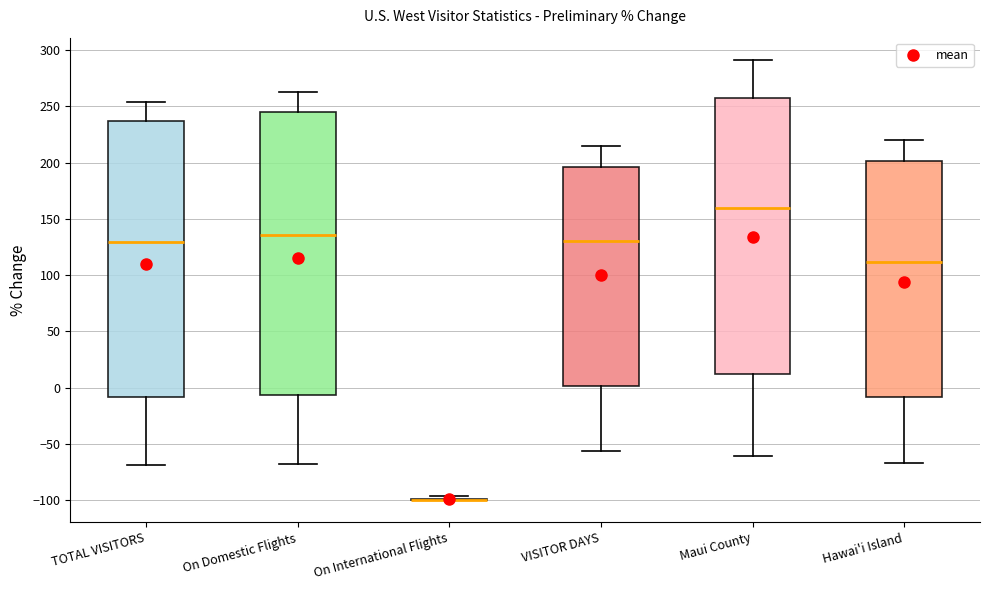

Reading left to right, read every box against the y-axis: the position of its median line, the range the box covers, and the ends of its whiskers. The values are not printed on the chart, so give them approximately, as read against the axis.

TOTAL VISITORS: median 130, box -10 to 235, whiskers -70 to 255
On Domestic Flights: median 135, box -5 to 245, whiskers -65 to 260
On International Flights: box collapsed to a line at -100, whiskers -100 to -95
VISITOR DAYS: median 130, box 0 to 195, whiskers -55 to 215
Maui County: median 160, box 10 to 260, whiskers -60 to 290
Hawai'i Island: median 110, box -10 to 200, whiskers -65 to 220